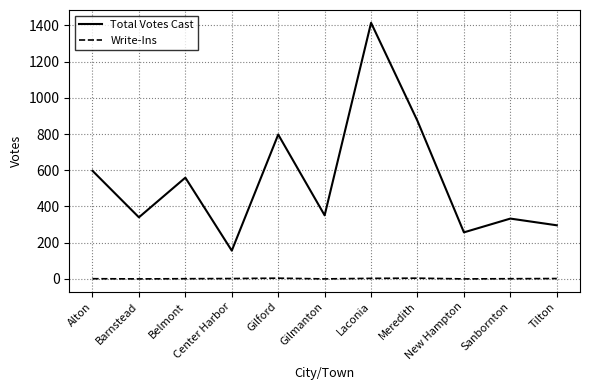

What is the lowest value of the Total Votes Cast series?

156